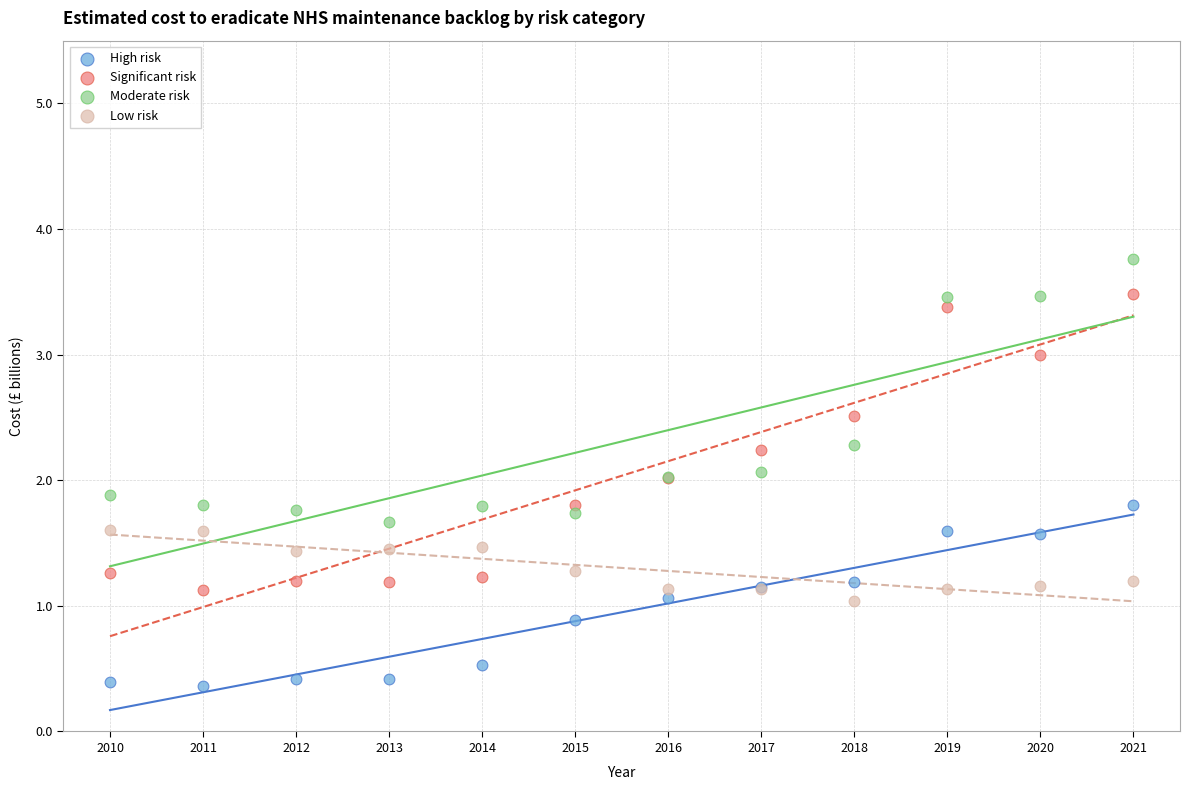

Which series reaches the minimum Y coordinate?

High risk